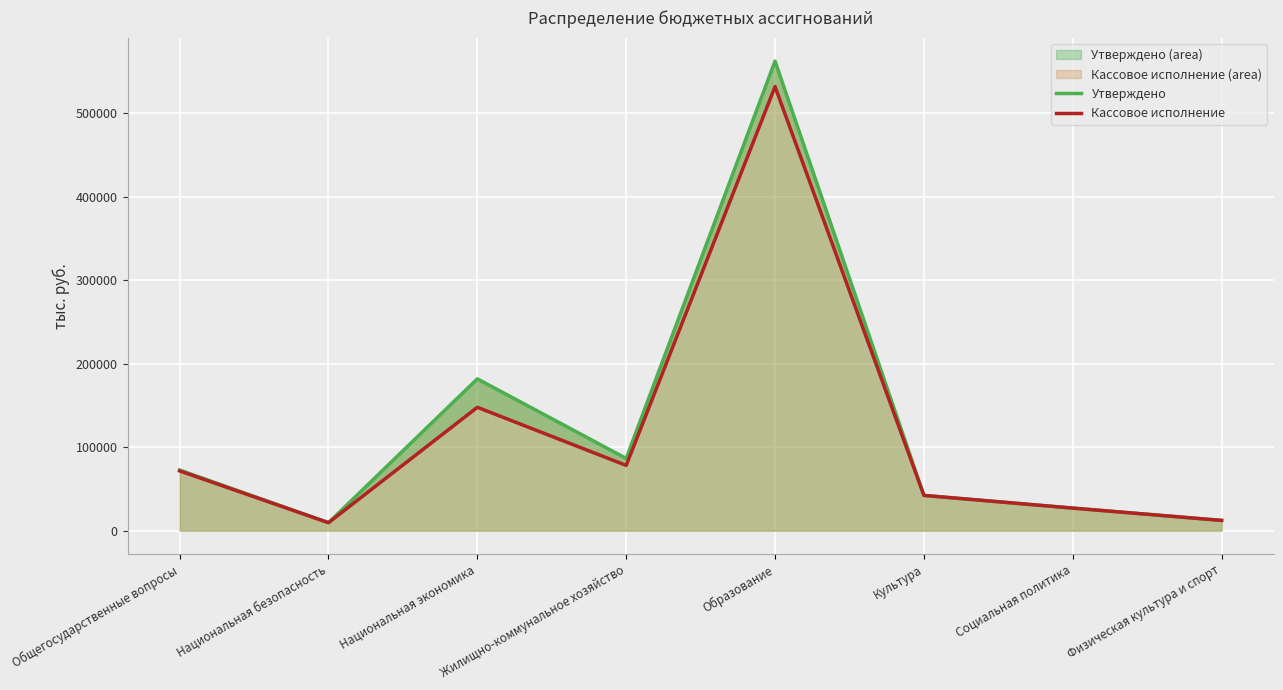

True or false: Утверждено has a value of 4816.5 at Национальная безопасность.

False